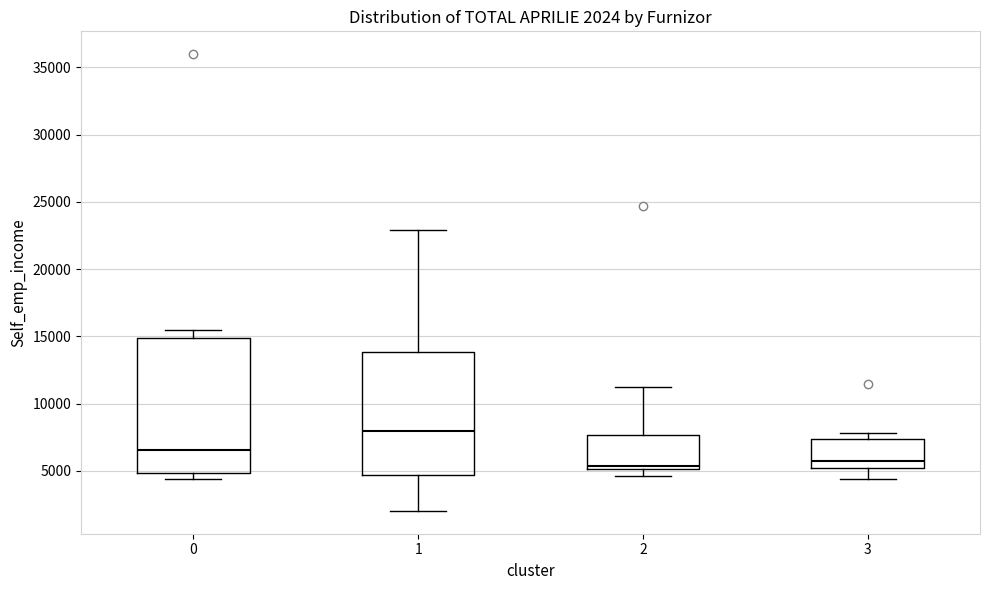

Comparing the boxes themselves (not the whiskers), which one is the tallest?

0